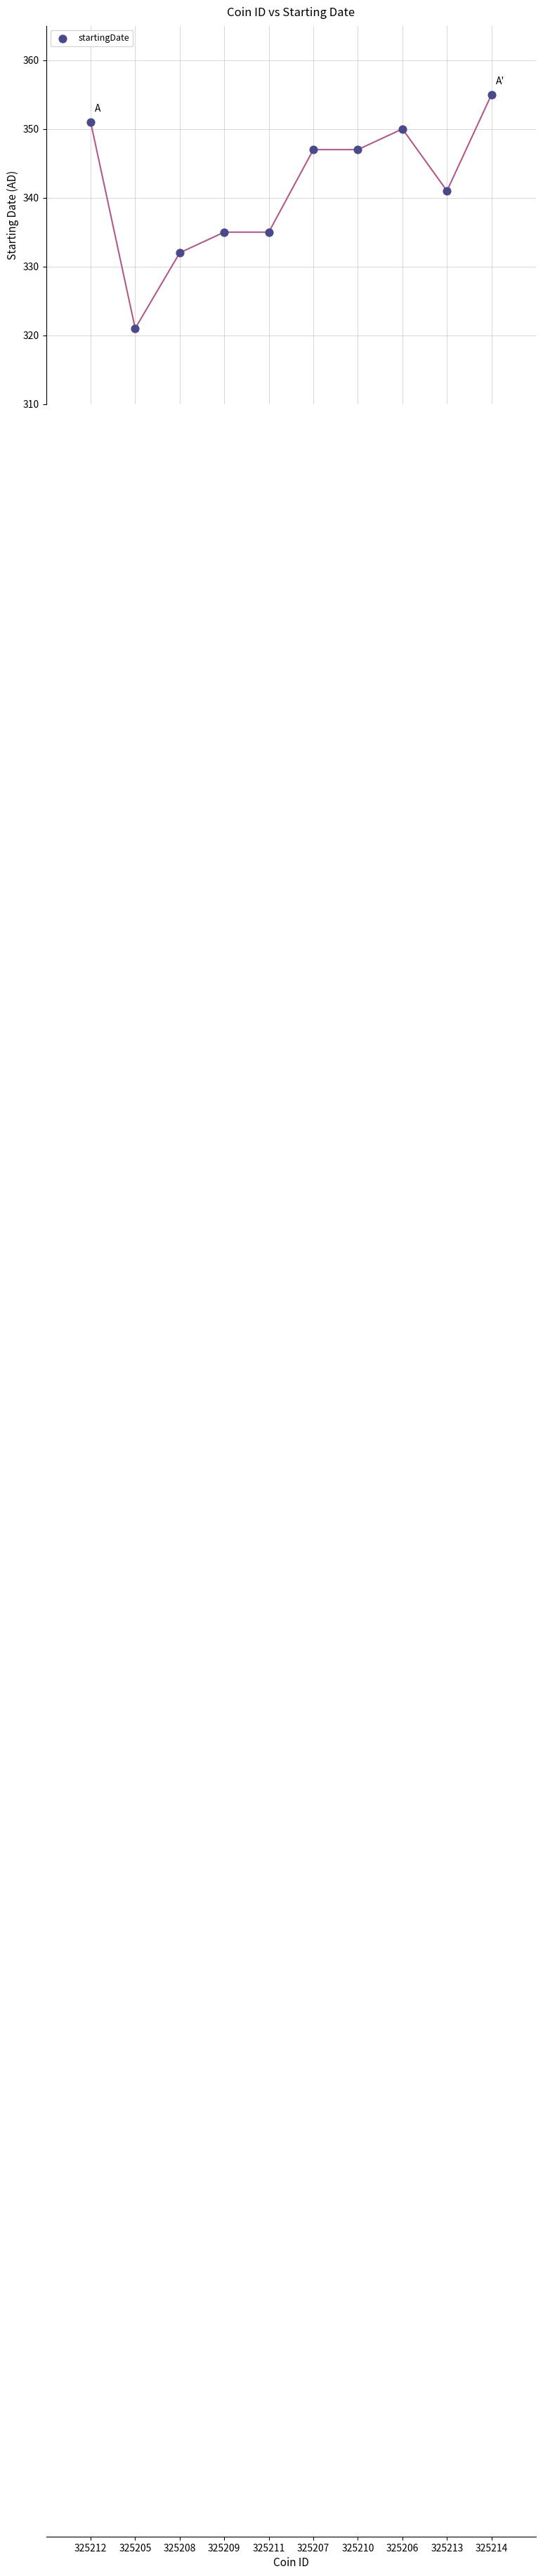

What is the range of Y values (max minus min)?

34